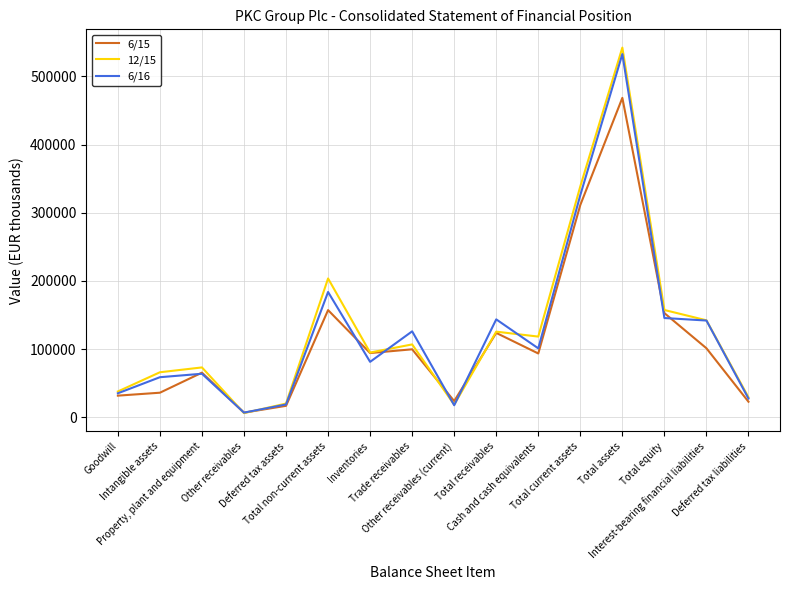

What is the approximate value of 6/15 at Inventories?

94143